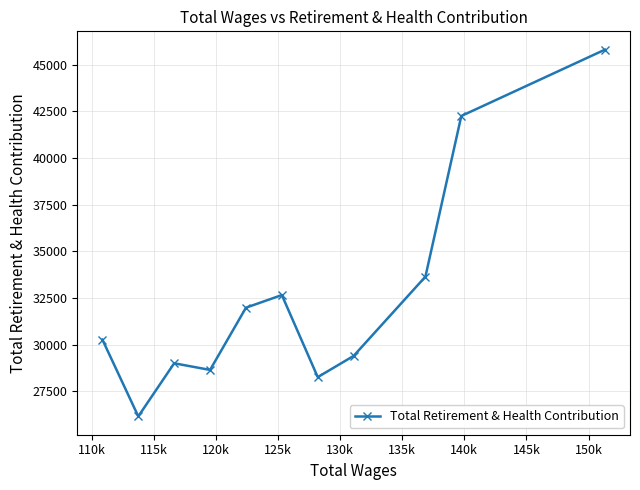

True or false: there are more than 2 points higher than both neighbors.

False